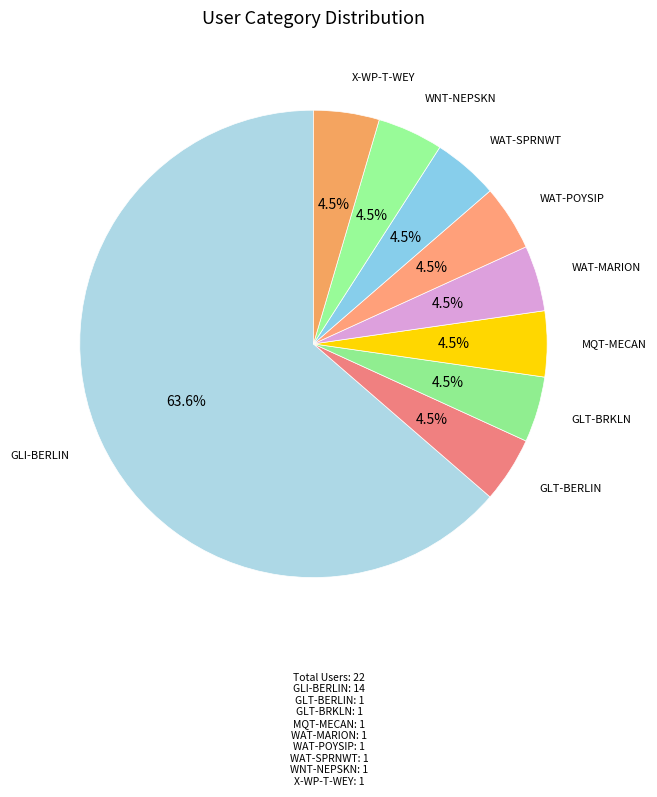

What portion of the pie excludes WAT-SPRNWT?

95.5%